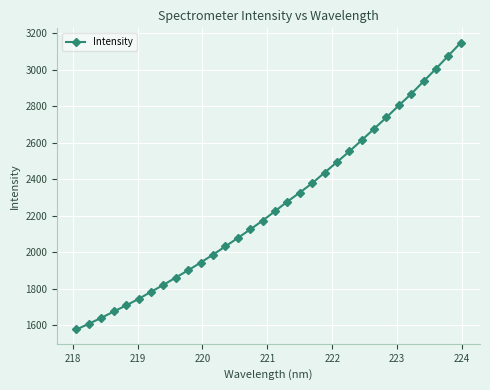

What is the difference between the maximum and minimum values?

1570.1